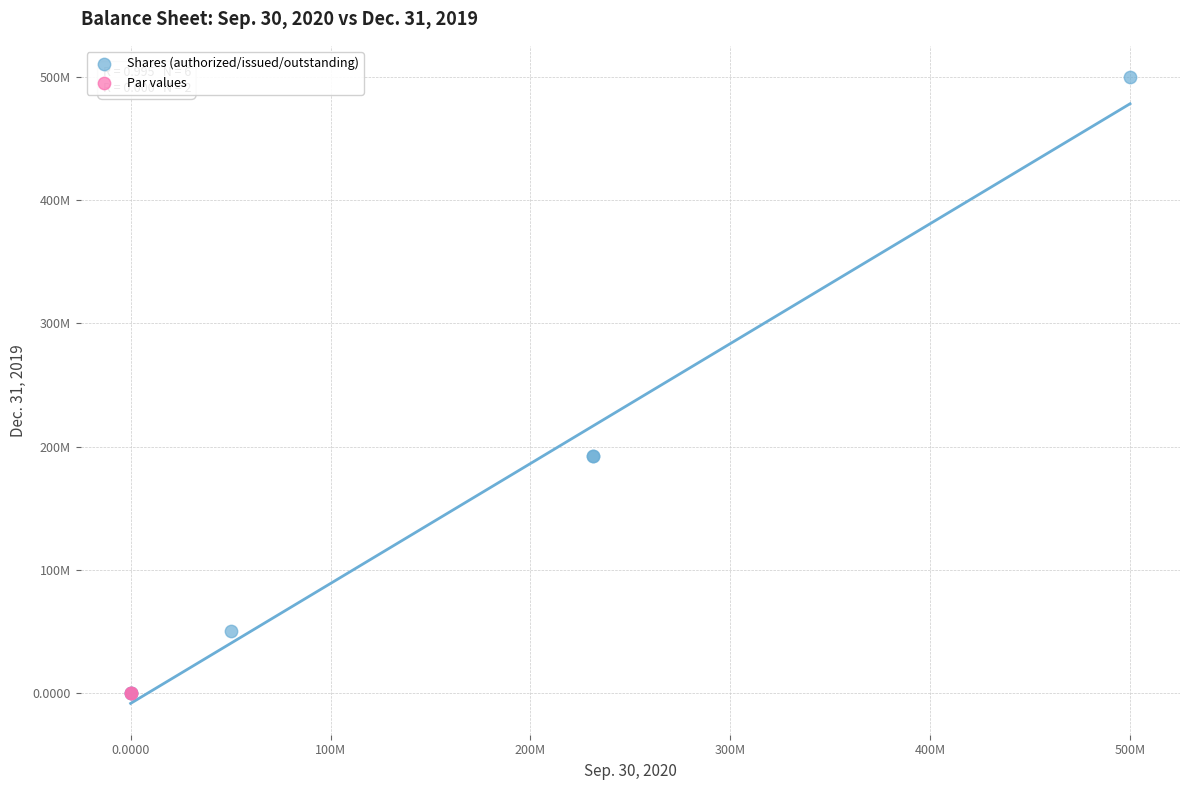

Which series contains the highest Y value?

Shares (authorized/issued/outstanding)